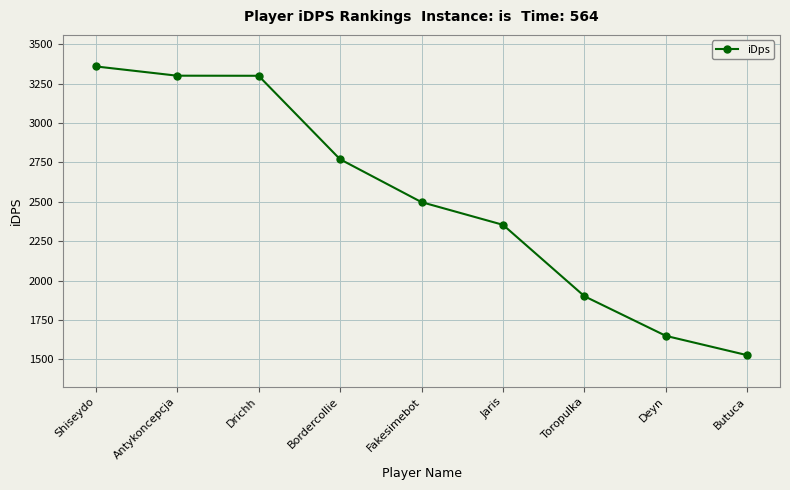

What is the average value?

2516.9